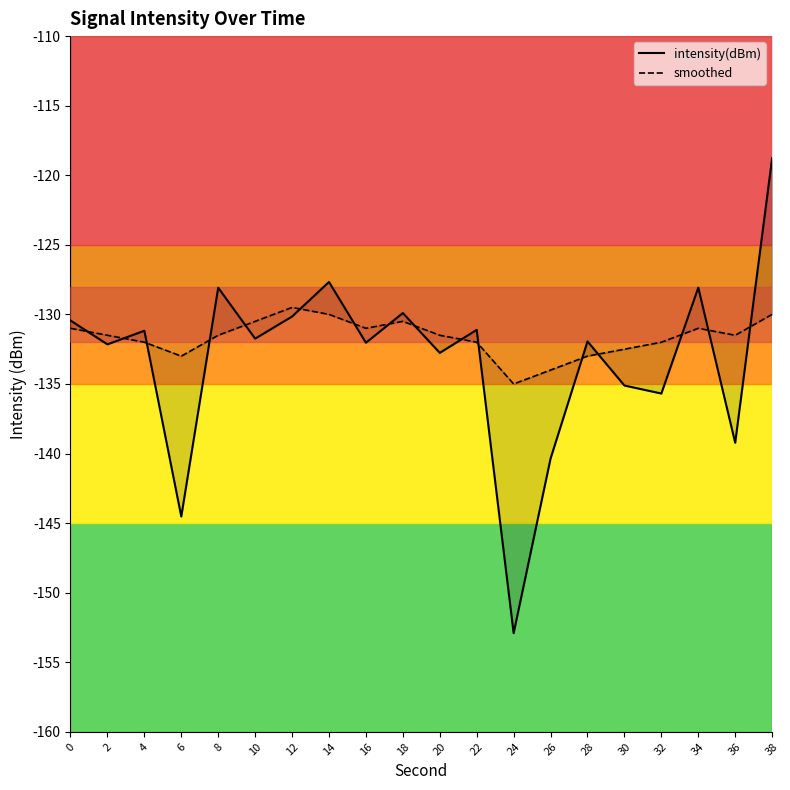

Is it true that smoothed equals -223.3 at 34?

False